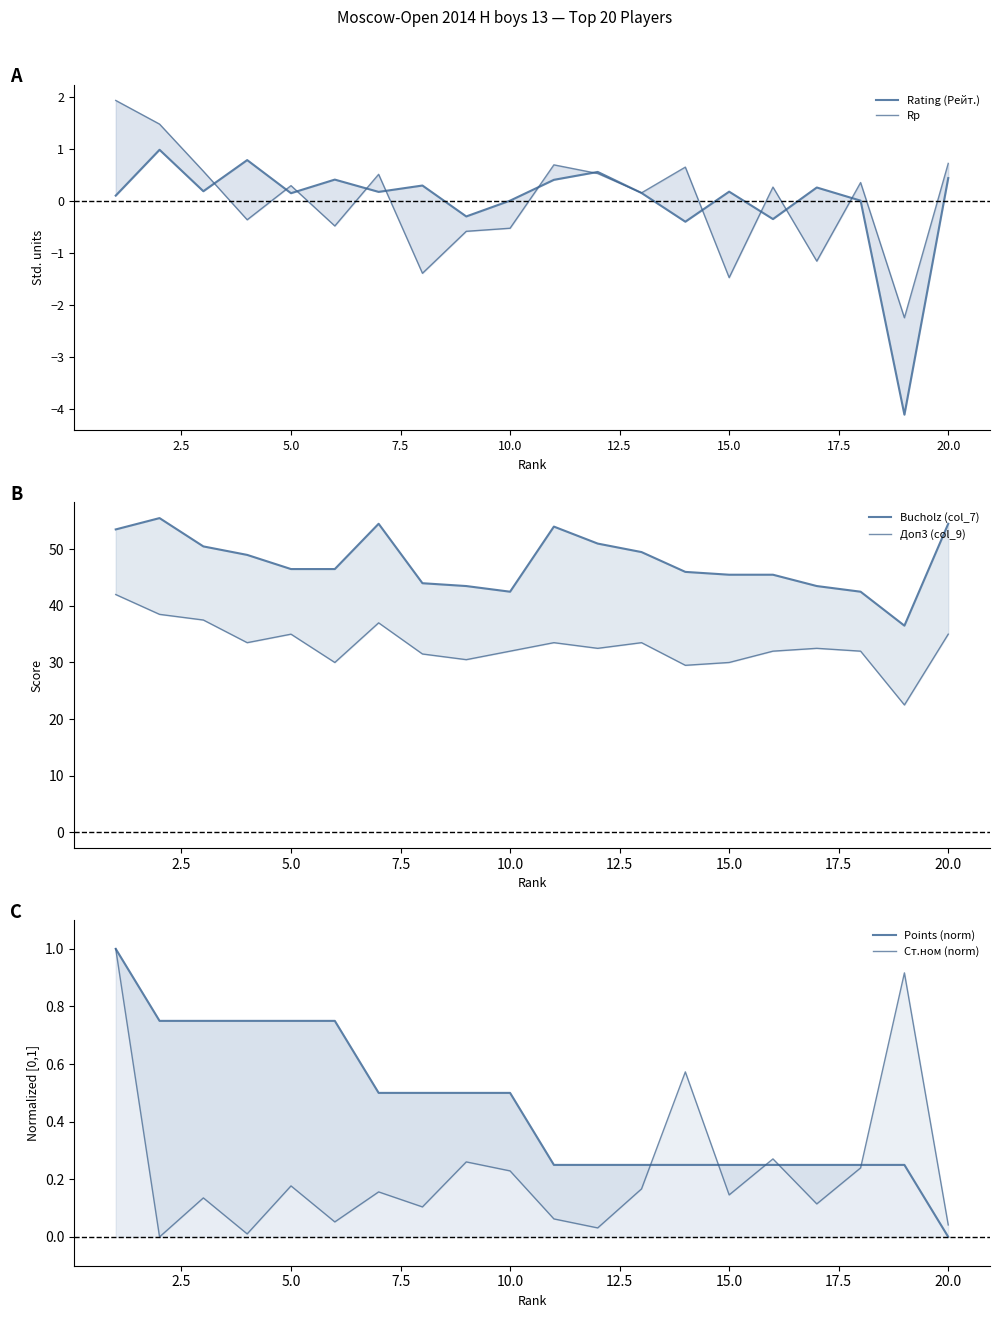

What is the difference between the maximum and minimum values in the Rating (Рейт.) series?

5.1